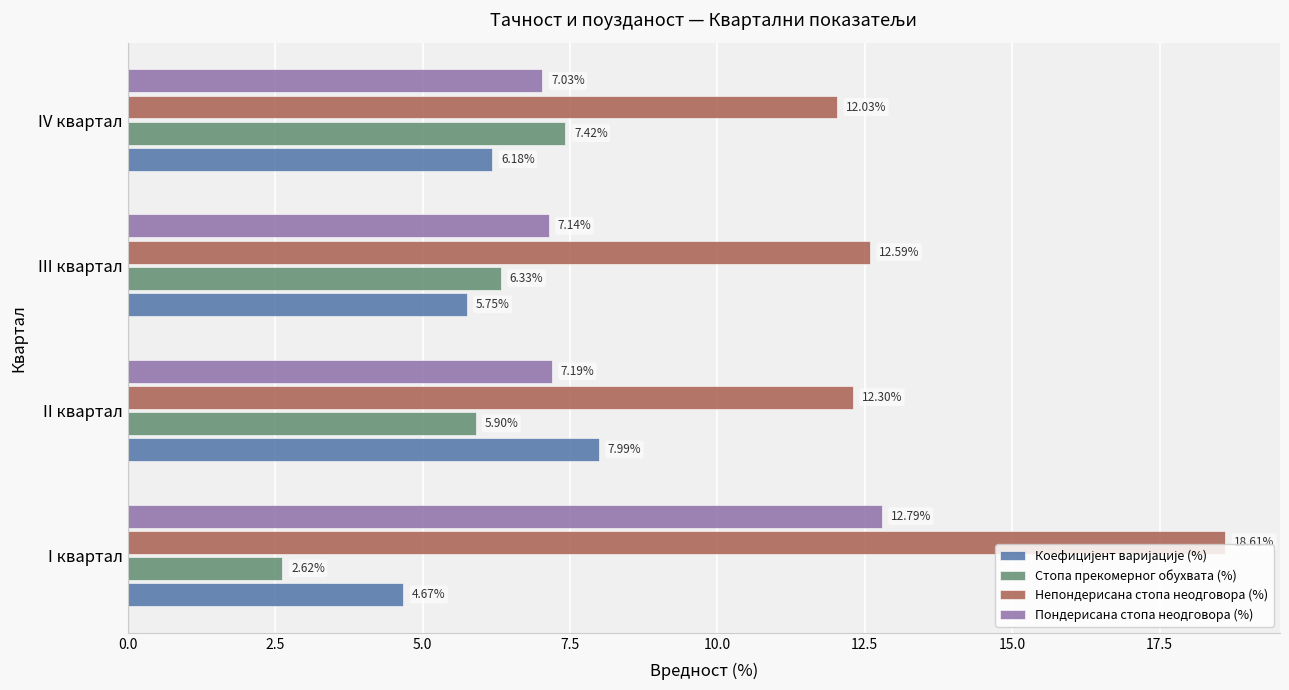

At which category does the chart reach its minimum across all series?

I квартал